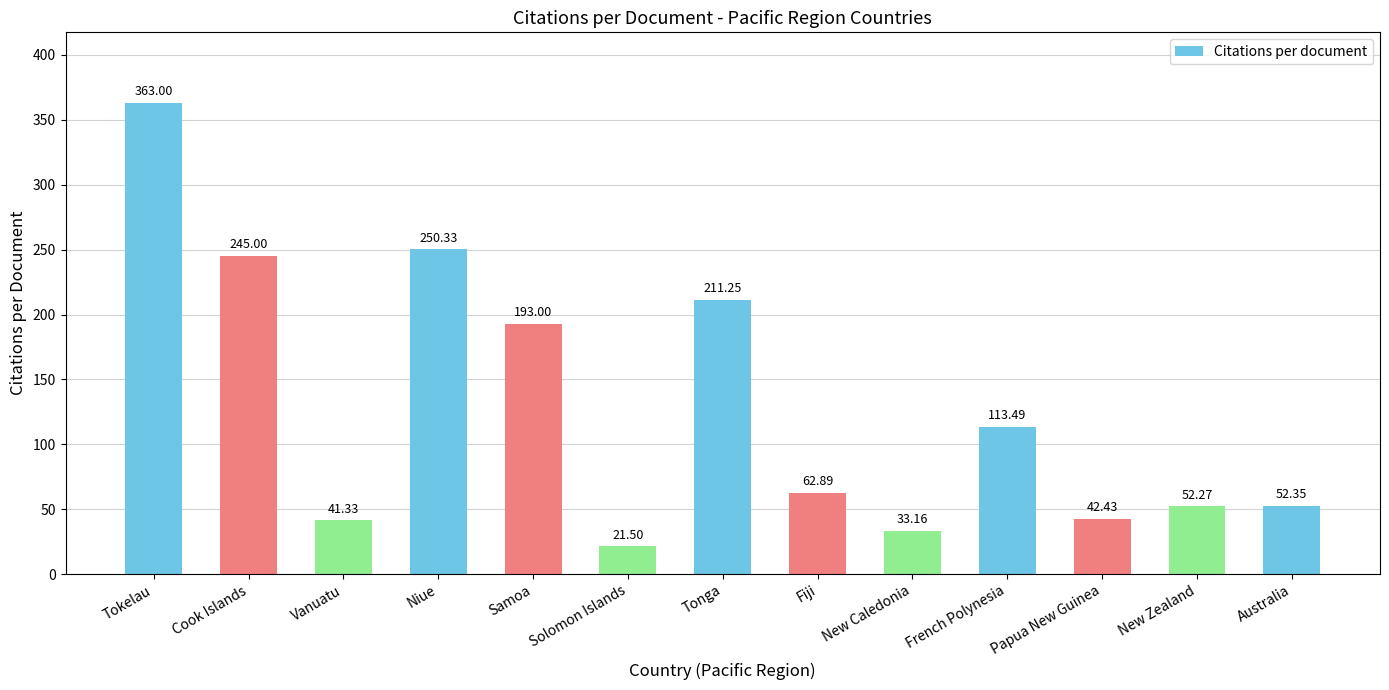

List the labels in order of value, largest first.

Tokelau, Niue, Cook Islands, Tonga, Samoa, French Polynesia, Fiji, Australia, New Zealand, Papua New Guinea, Vanuatu, New Caledonia, Solomon Islands